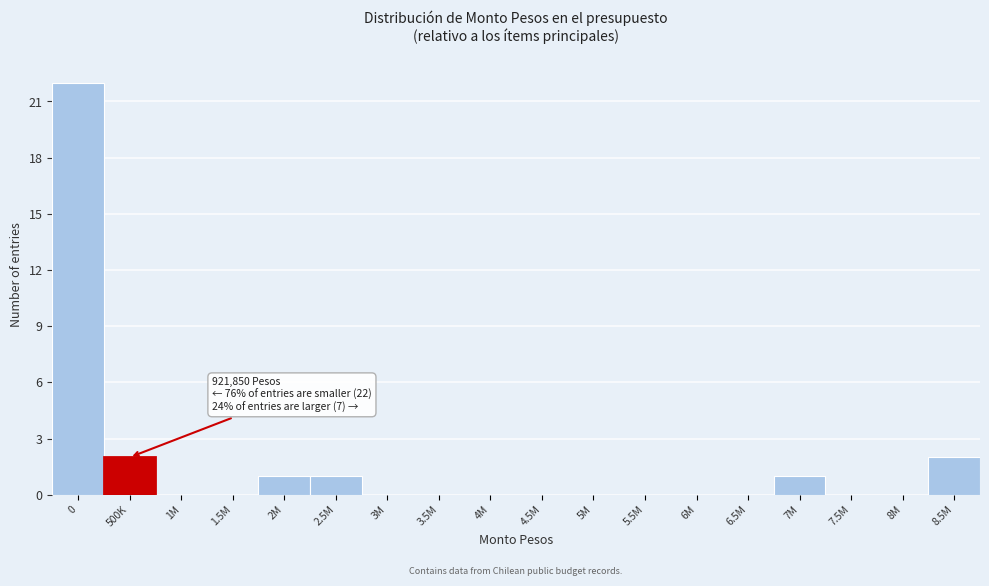

Reading right to left, list all the values displayed in this chart.

8.5M=2	8M=0	7.5M=0	7M=1	6.5M=0	6M=0	5.5M=0	5M=0	4.5M=0	4M=0	3.5M=0	3M=0	2.5M=1	2M=1	1.5M=0	1M=0	500K=2	0=22